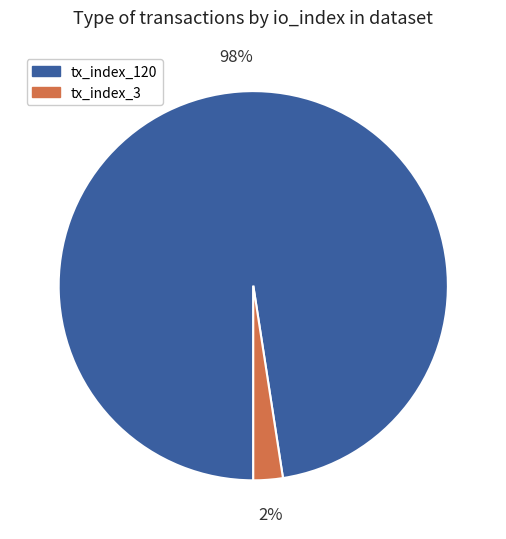

Which category has the smallest portion of the pie?

tx_index_3